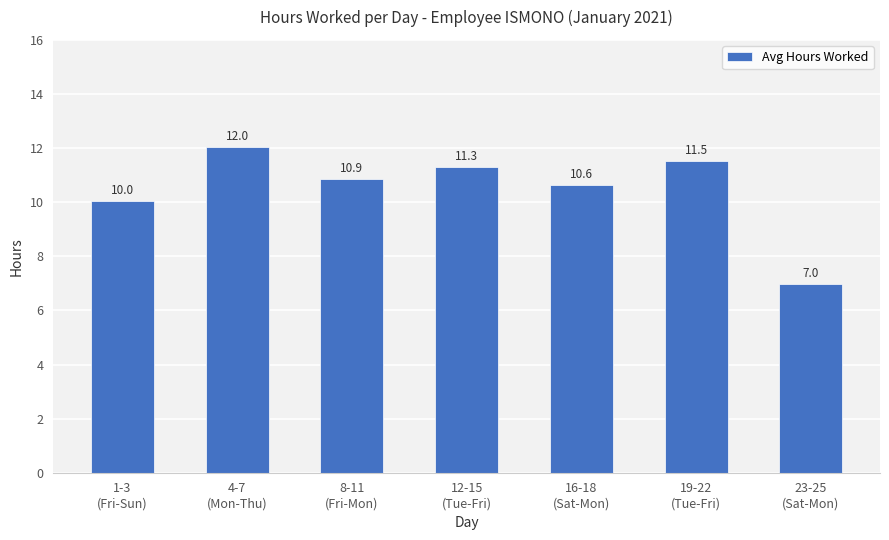

Which label corresponds to the smallest value in the chart?

23-25
(Sat-Mon)